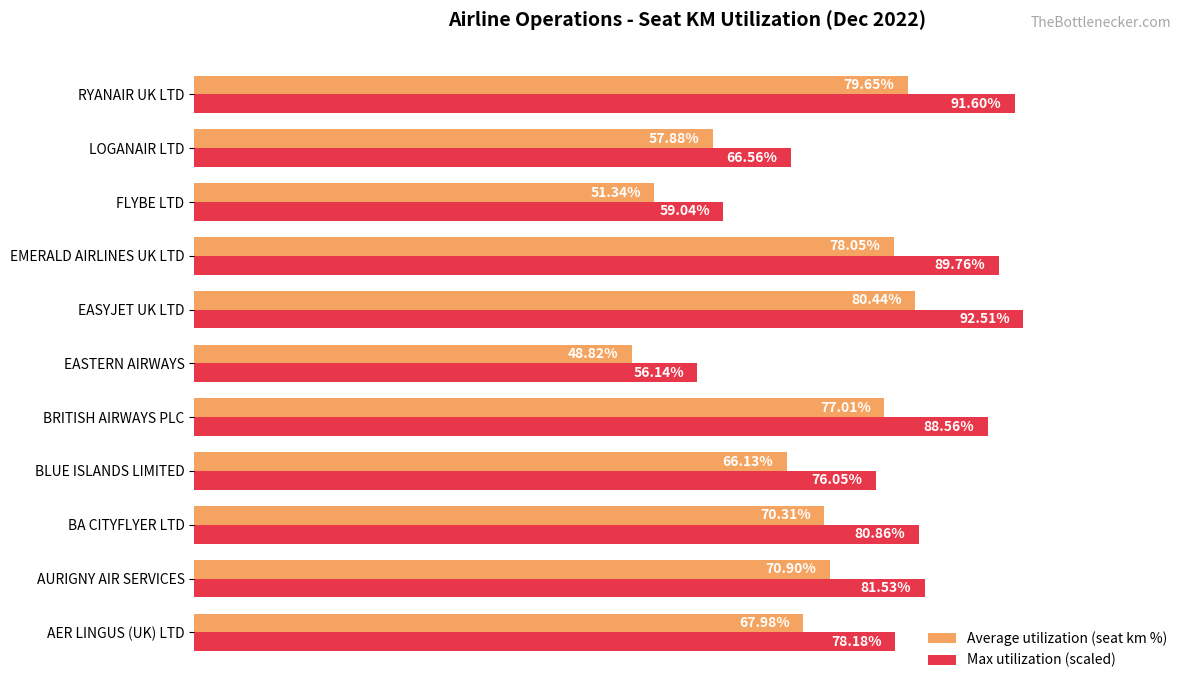

Rank the series by their average value, from lowest to highest.

Average utilization (seat km %), Max utilization (scaled)